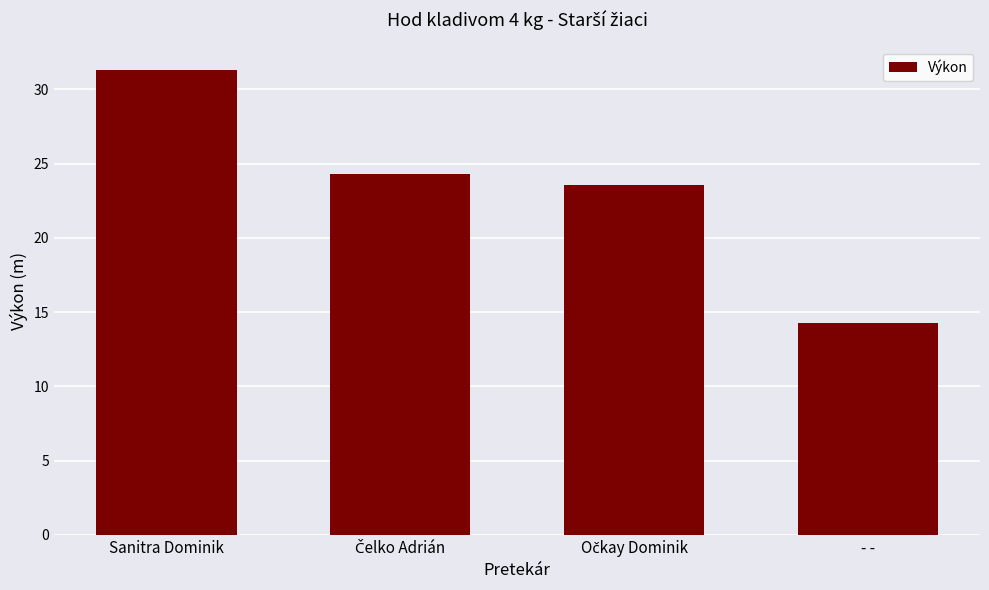

What is the ratio of the value at Sanitra Dominik to the value at - -?

2.2